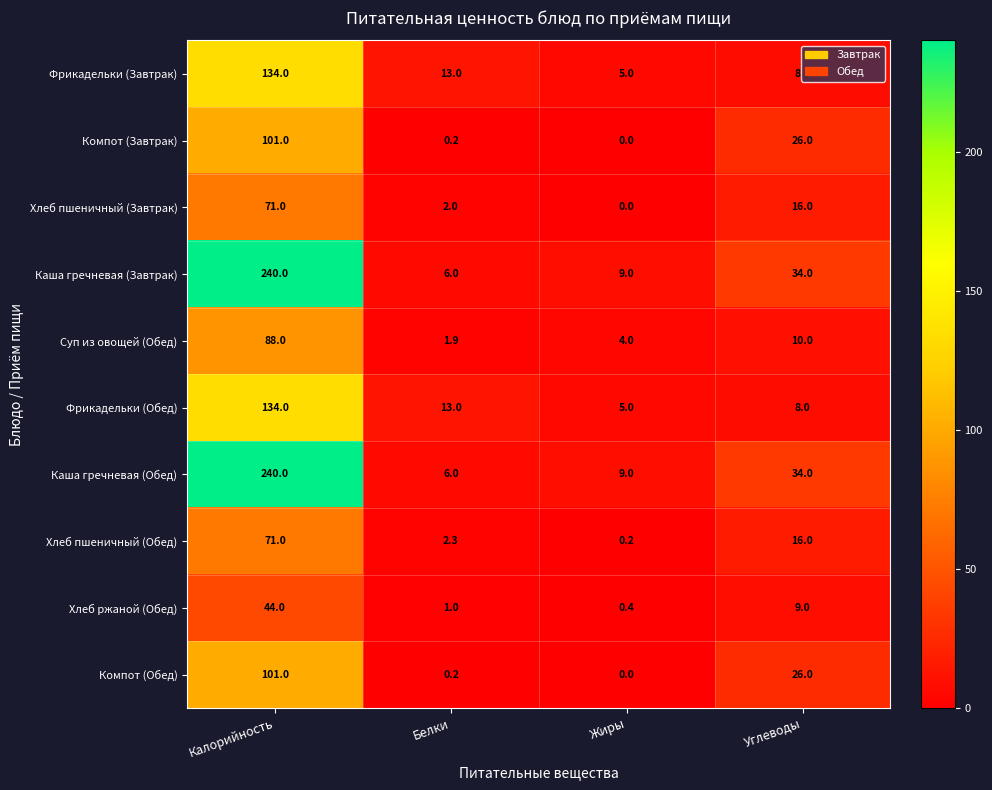

Which category has the highest value across all series?

Калорийность